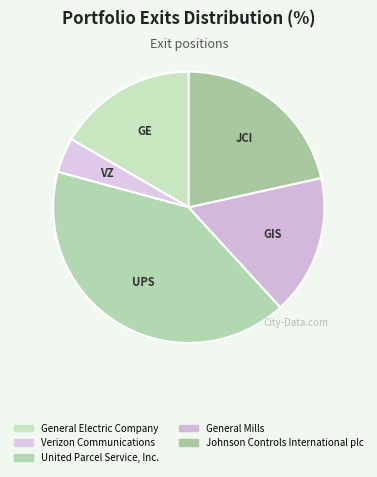

To the nearest percent, what is the difference between the United Parcel Service, Inc. and Verizon Communications slice percentages?

37%